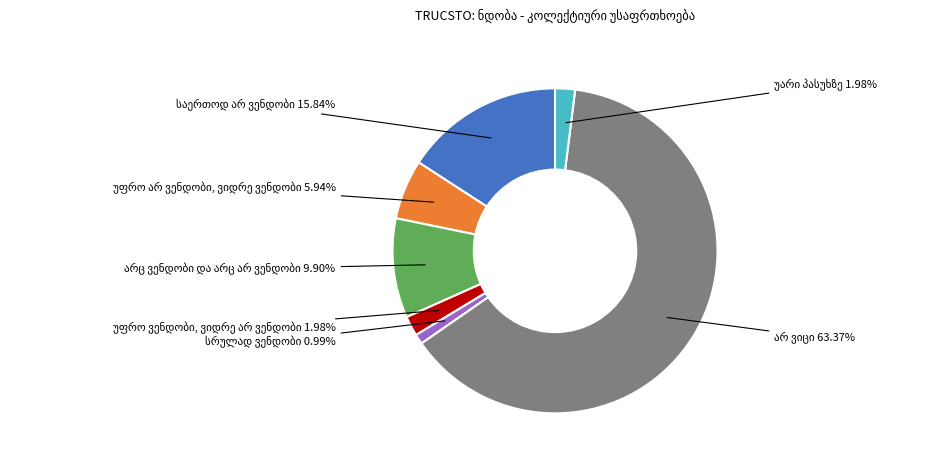

Is there any slice that represents more than half of the pie?

Yes